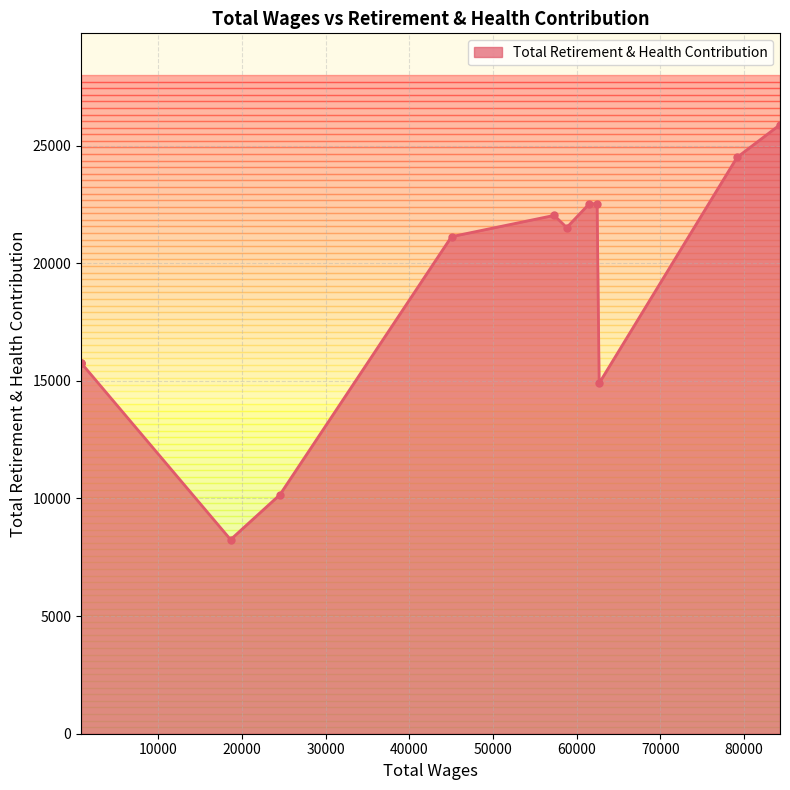

What is the maximum value shown in the chart?

25887